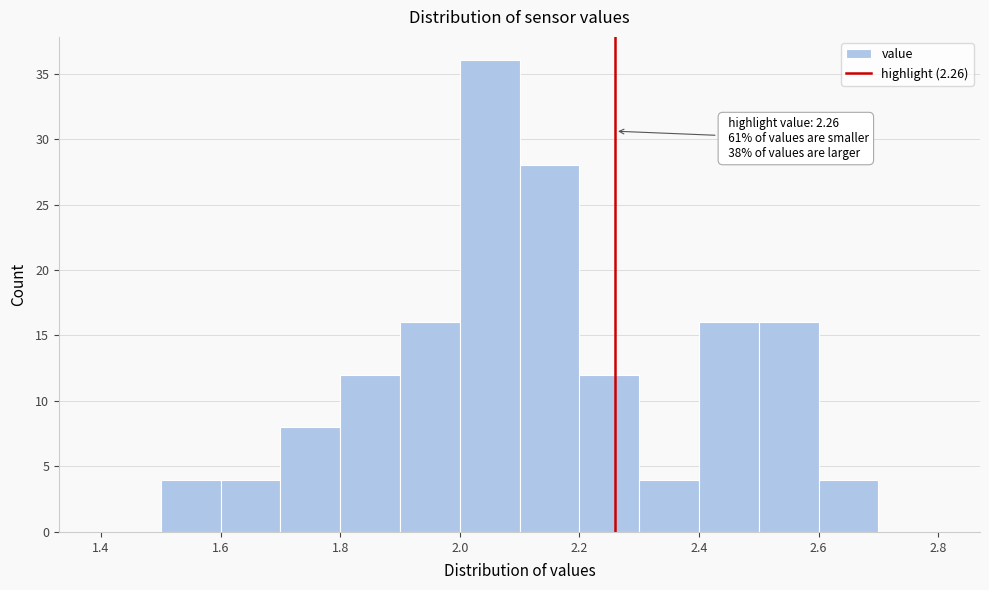

Which range on the x-axis has the tallest bar?

2.0 to 2.1